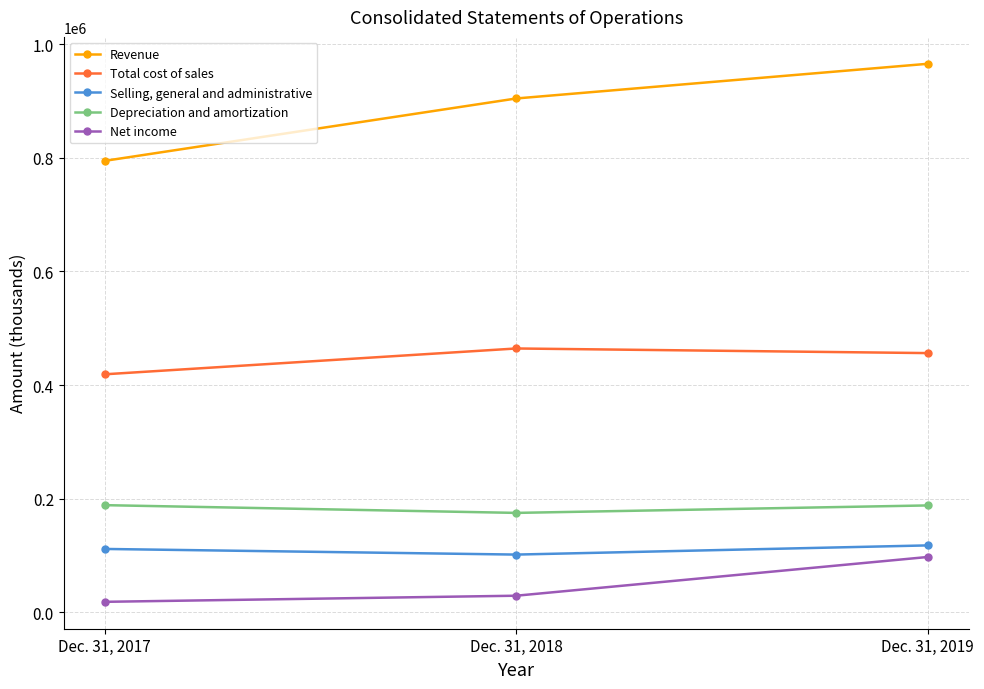

Which label corresponds to the smallest value in the chart?

Dec. 31, 2017